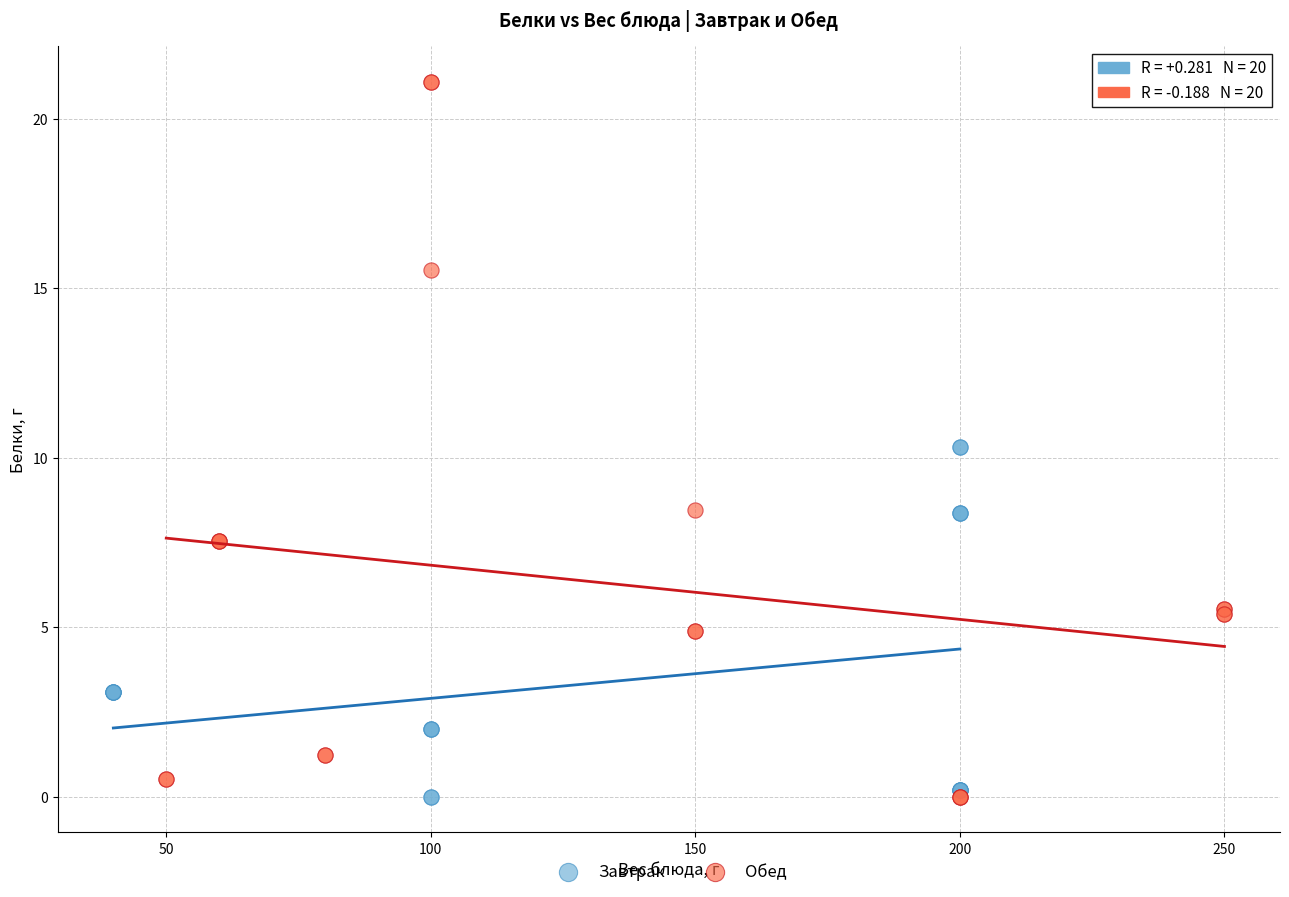

Which series reaches the maximum Y coordinate?

Обед